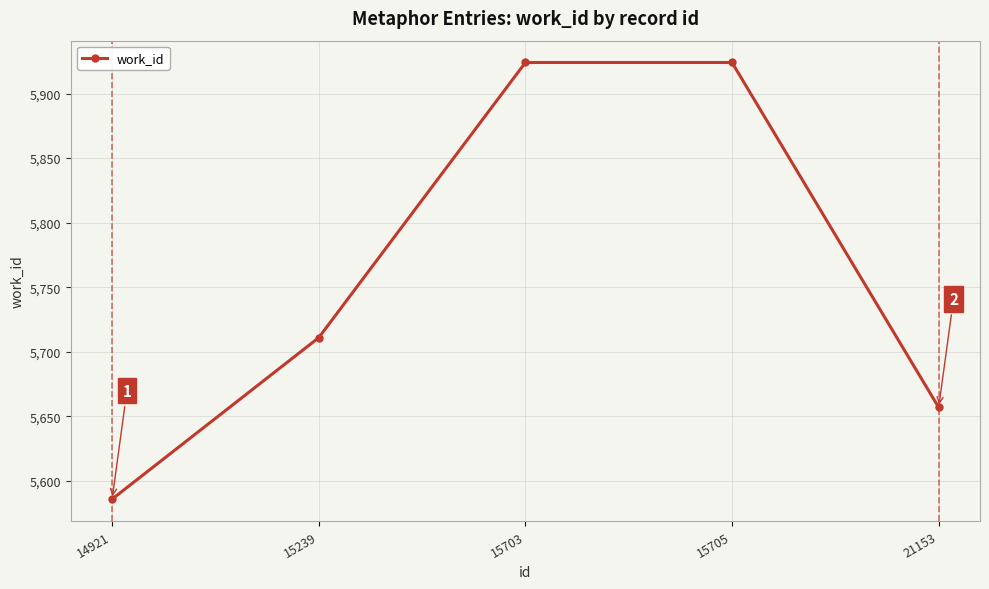

True or false: there are more than 2 points higher than both neighbors.

False